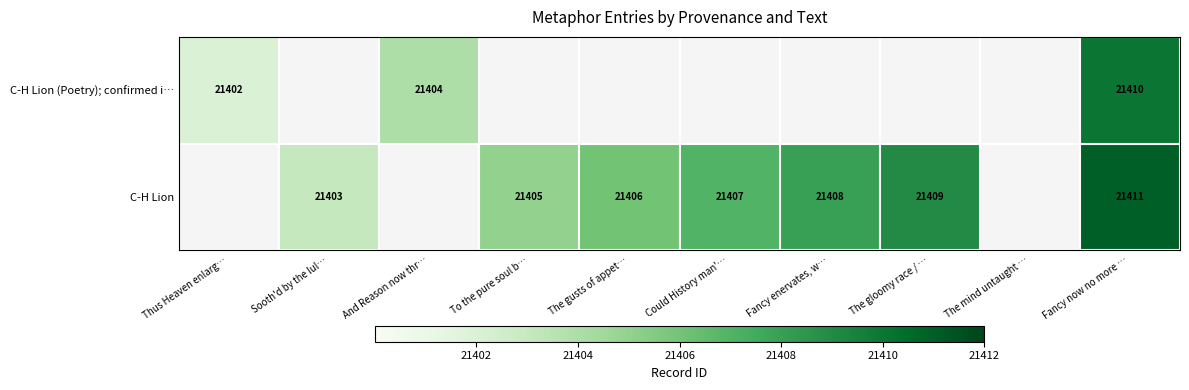

The value of C-H Lion at Could History man'… is 21407. True or false?

True